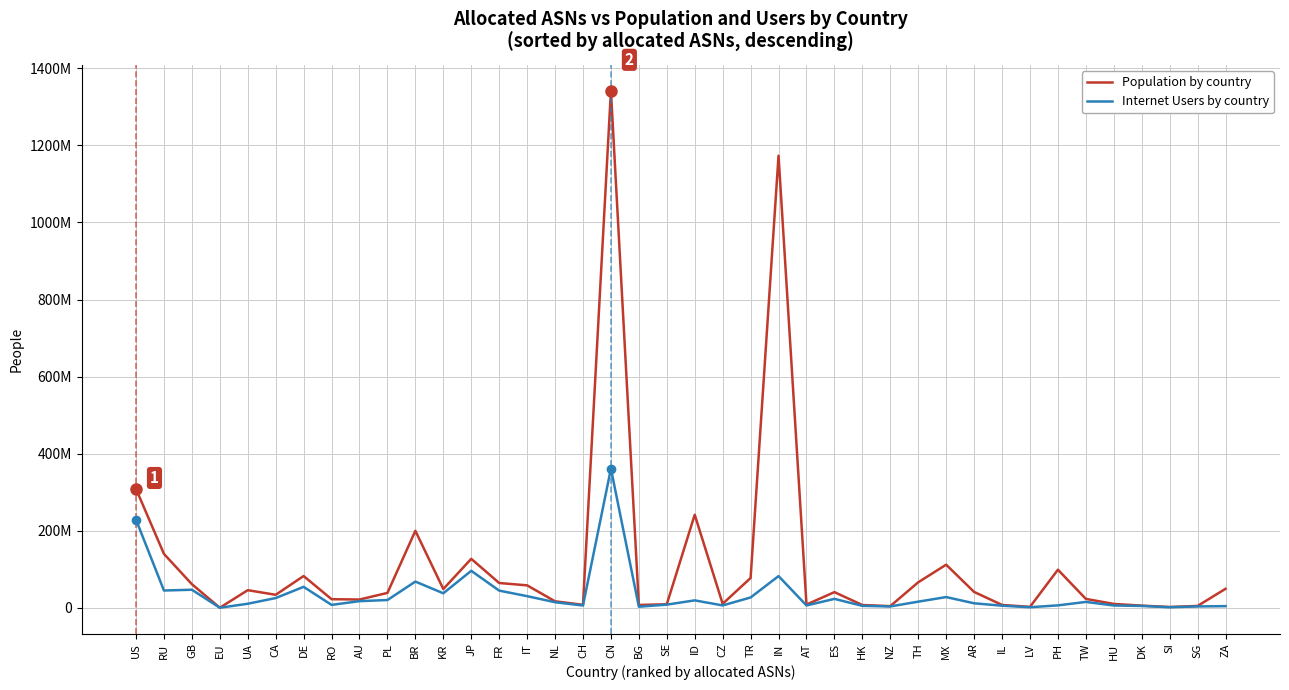

The Users series shows 4636687 at DK. True or false?

True